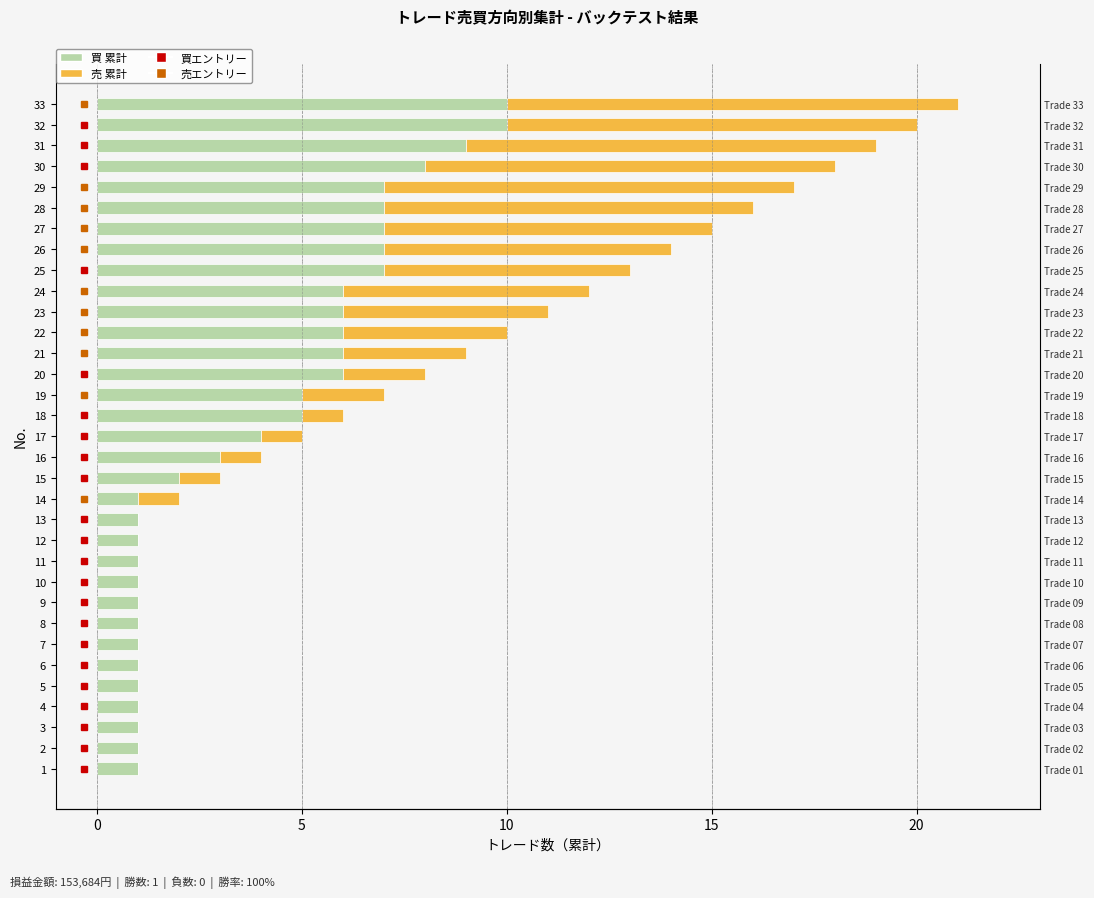

Between 4 and 33, which is larger?

33